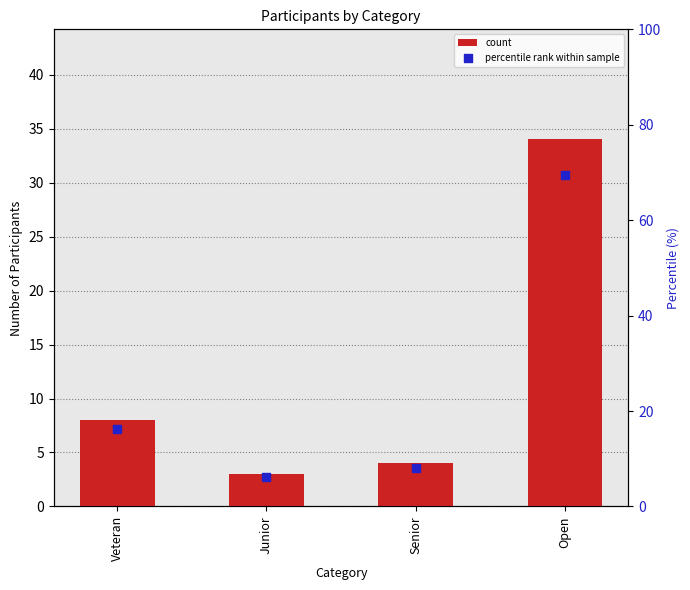

At how many categories does at least one series exceed 12?

2